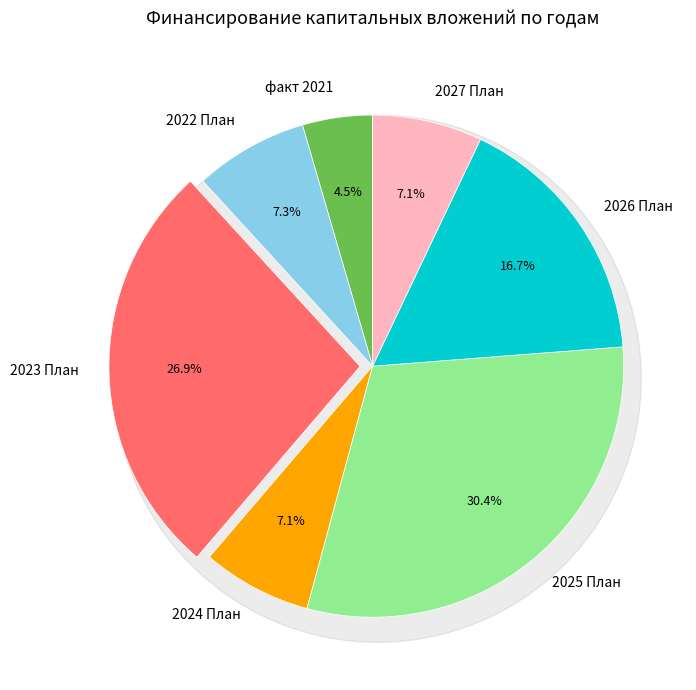

To the nearest percent, what percentage of the pie is 2022 План?

7%